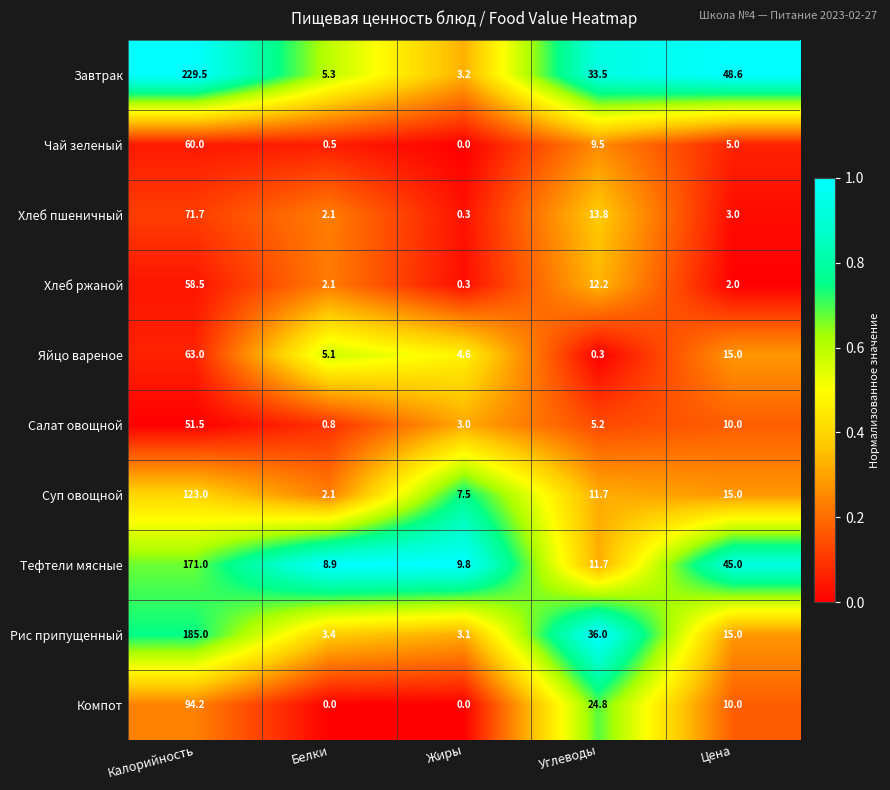

At which label does Хлеб ржаной reach its minimum?

Жиры